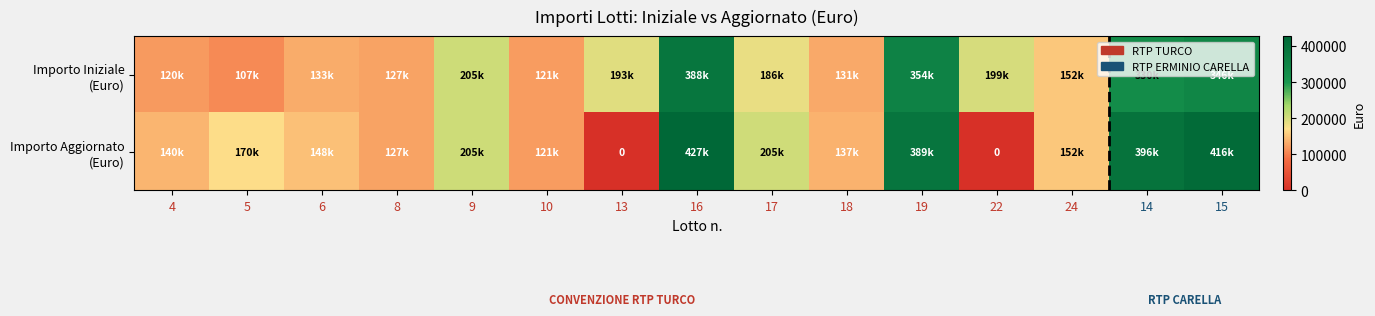

What is the sum of all Importo Aggiornato (Euro) values?

3034207.4